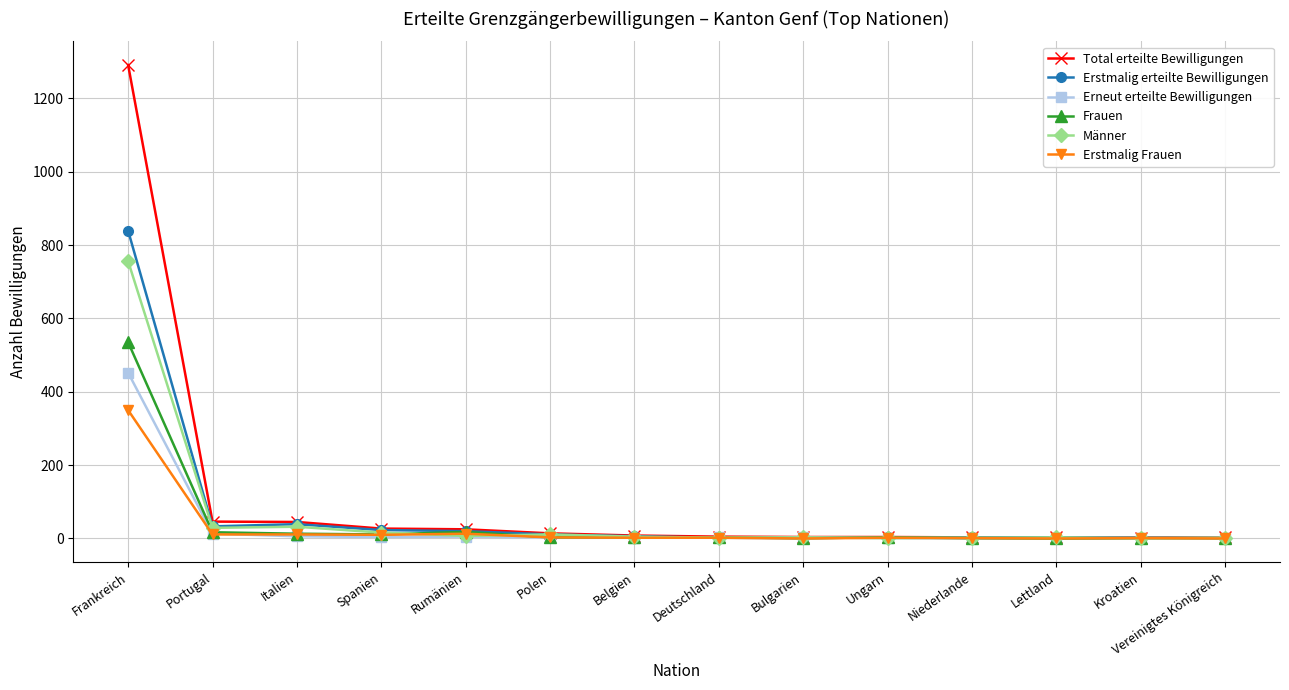

How many data points does each series have?

14